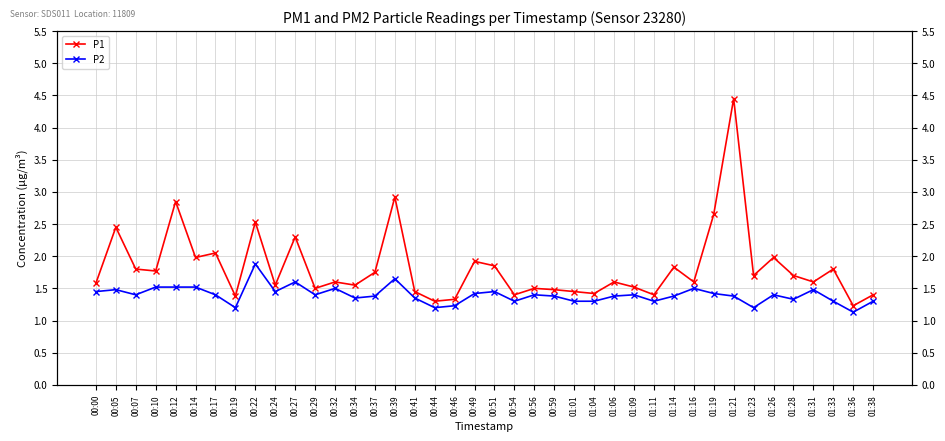

Which series has the widest spread of values?

P1